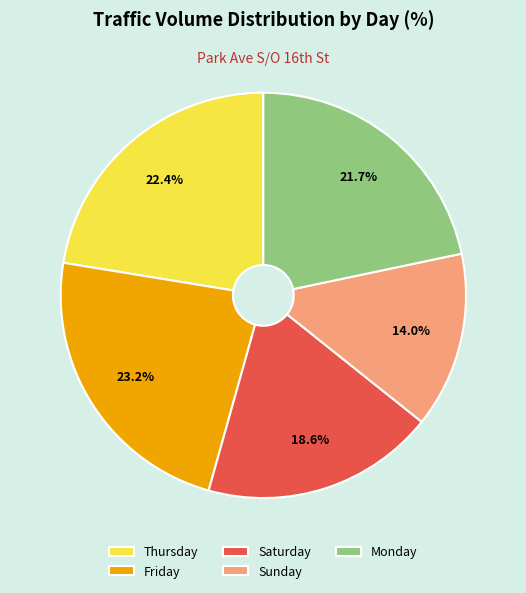

To the nearest percent, what is the difference between the largest and smallest slice percentages?

9%